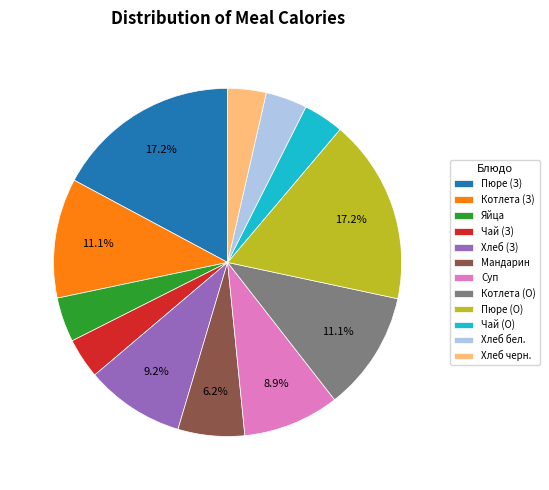

Between Пюре (З) and Хлеб черн., which is larger?

Пюре (З)